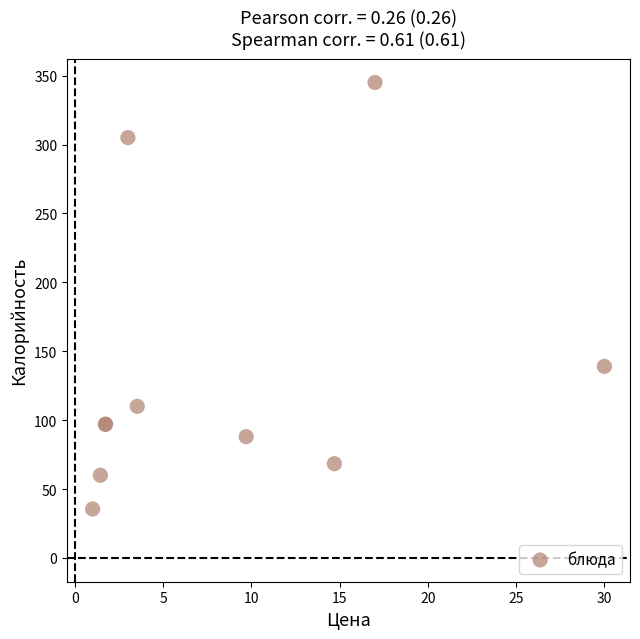

What Y value in the scatter plot is closest to 190?

139.0